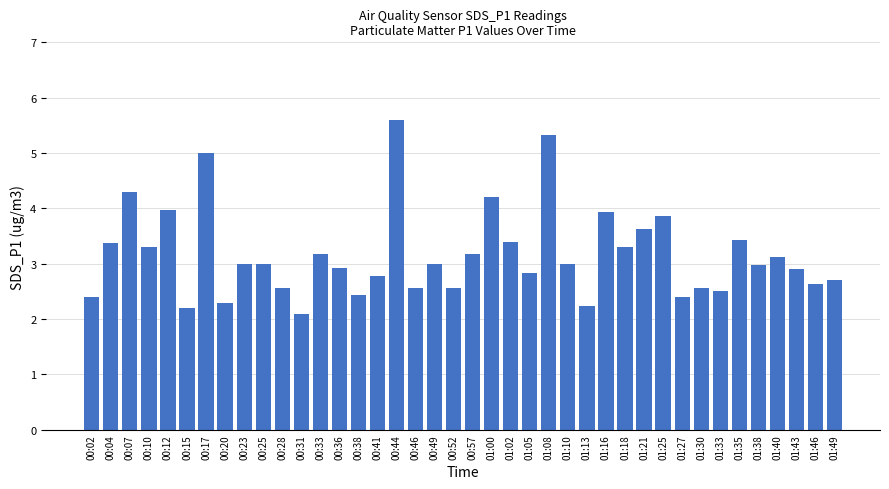

What is the difference between the maximum and minimum values?

3.5